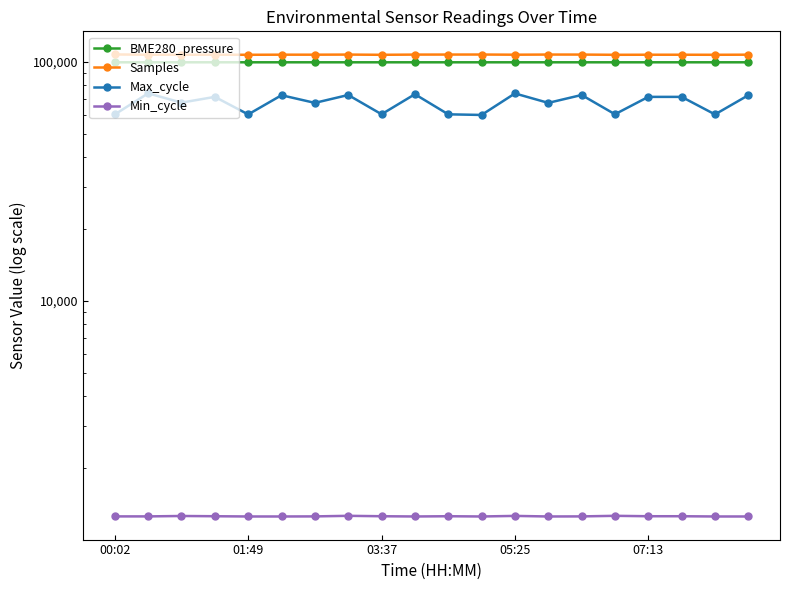

Reading left to right, list all the values displayed in this chart.

BME280_pressure: 99676.4	99674.6	99689.0	99686.2	99688.1	99687.7	99684.8	99685.3	99682.0	99681.5	99683.6	99682.6	99682.3	99686.2	99684.8	99685.3	99682.0	99686.2	99688.1	99687.7
Samples: 107532.0	107211.0	107211.0	107232.0	107170.0	107280.0	107267.0	107381.0	107158.0	107360.0	107402.0	107429.0	107256.0	107403.0	107381.0	107158.0	107232.0	107232.0	107170.0	107280.0
Max_cycle: 60332.0	73903.0	67595.0	71438.0	60330.0	72582.0	67425.0	72745.0	60423.0	73298.0	60380.0	60022.0	73844.0	67425.0	72745.0	60423.0	71438.0	71438.0	60330.0	72582.0
Min_cycle: 1254.0	1254.0	1259.0	1256.0	1253.0	1253.0	1254.0	1261.0	1256.0	1253.0	1256.0	1253.0	1260.0	1253.0	1254.0	1261.0	1256.0	1256.0	1253.0	1253.0